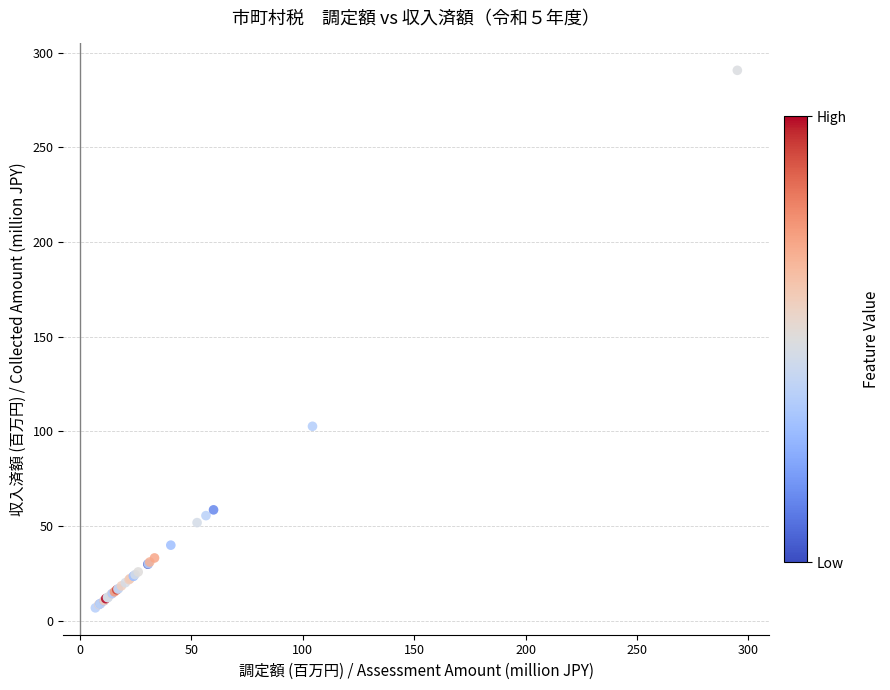

What Y value in the scatter plot is closest to 148?

102.7